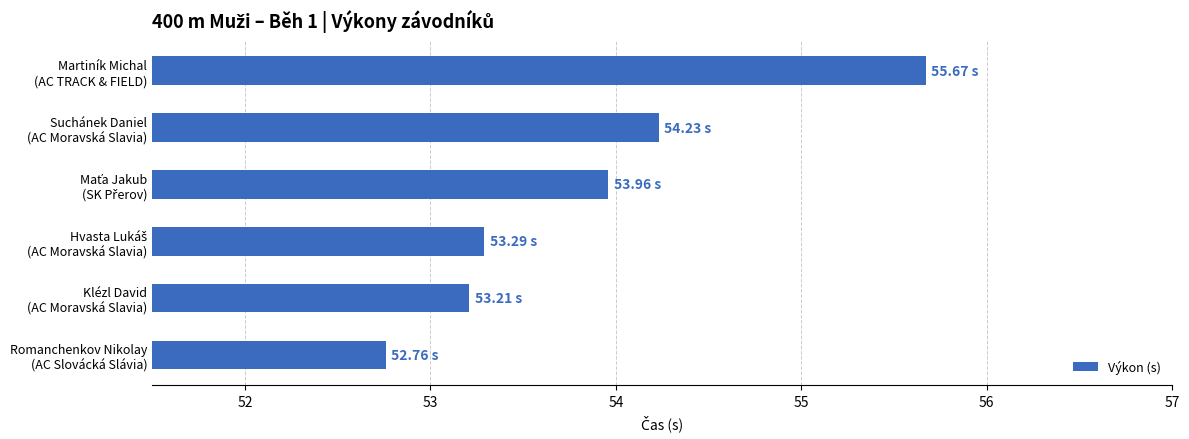

Does the chart contain any negative values?

No